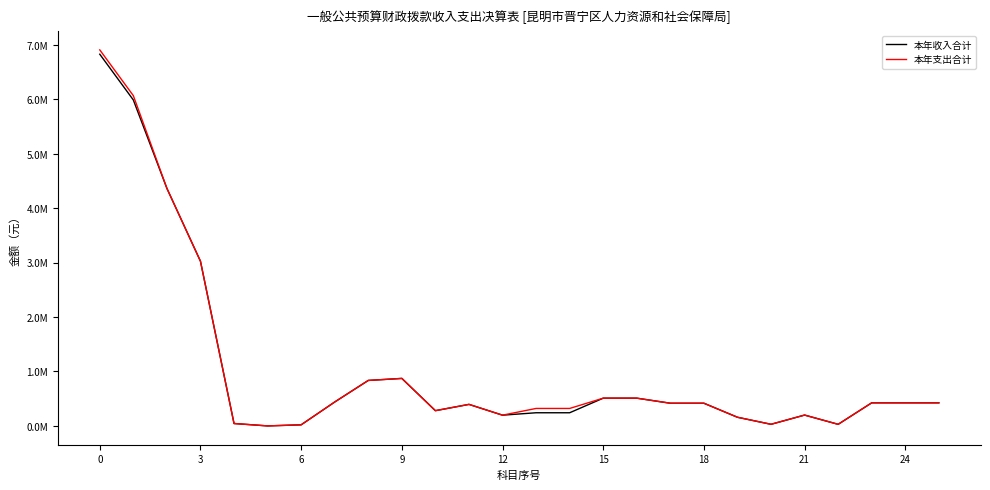

What is the value of the 本年收入合计 point at the 11th from the left?

279800.0